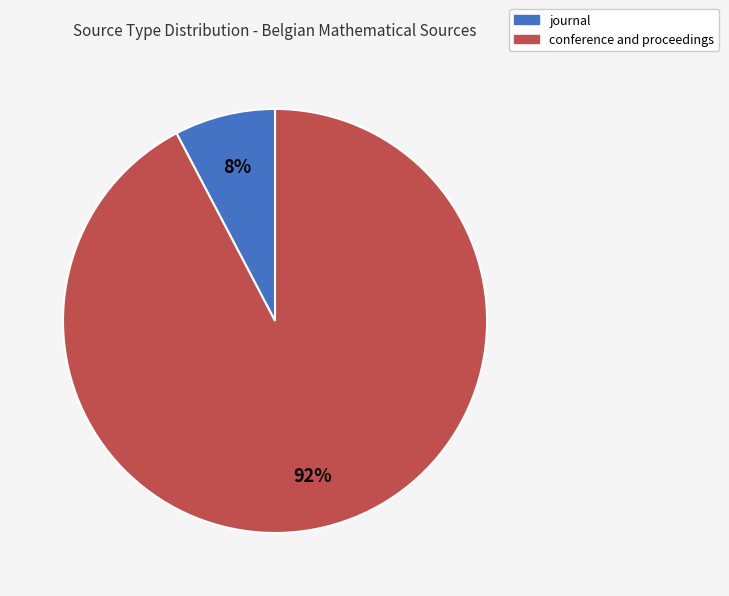

To the nearest percent, what portion does conference and proceedings represent?

92%